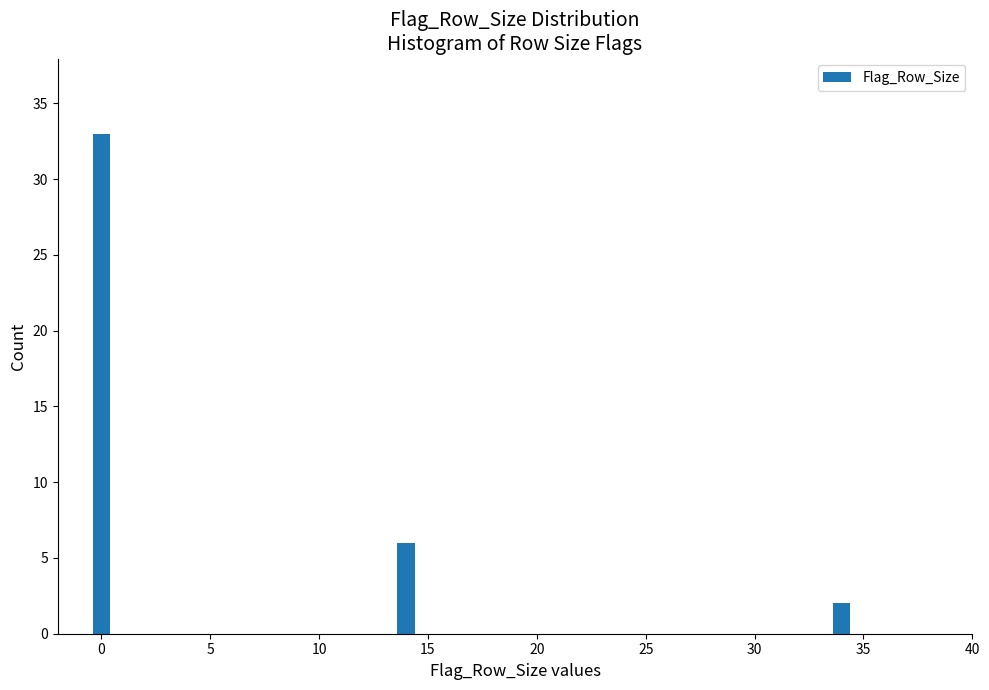

Reading left to right, what are all the values shown in this chart?

0=33	15=6	35=2